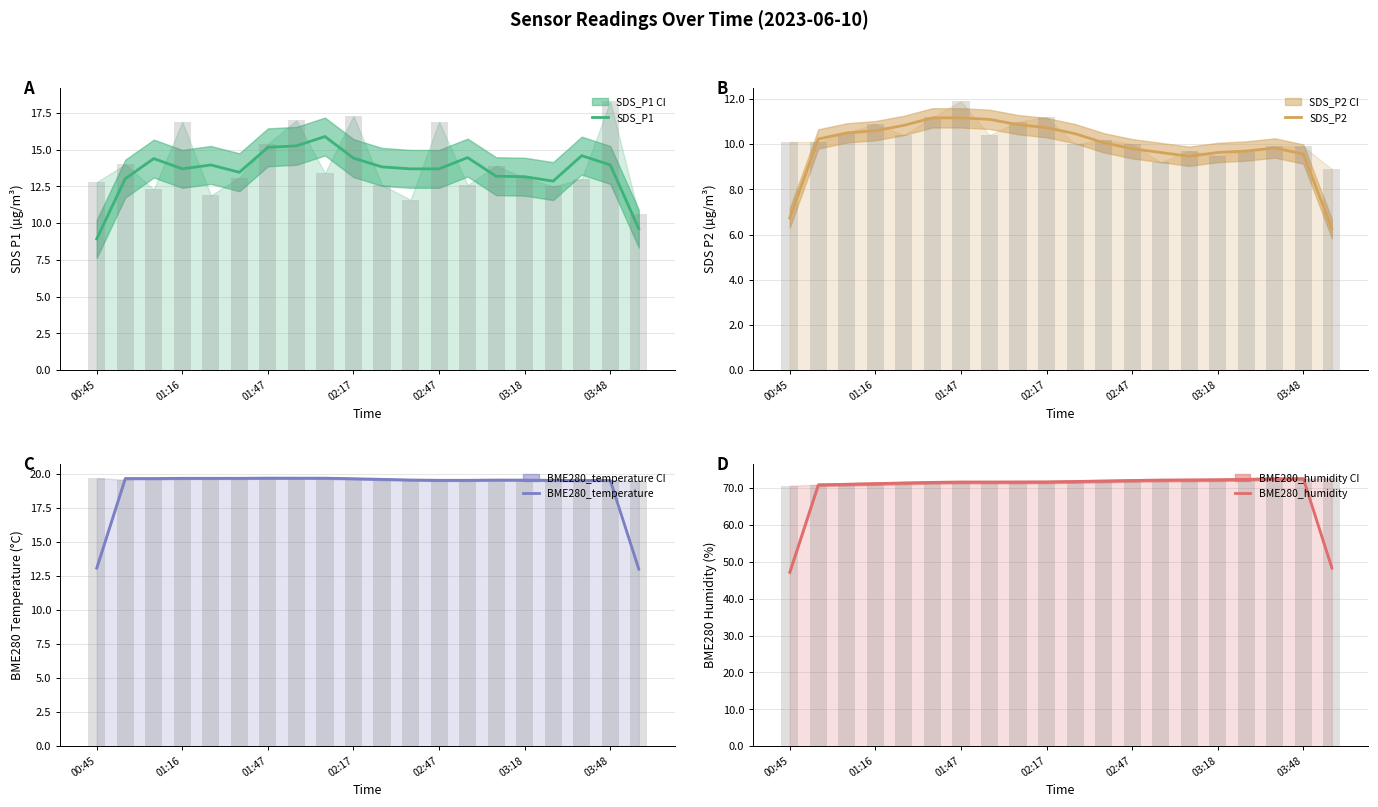

Is it true that BME280_temperature equals 19.7 at 01:47?

True